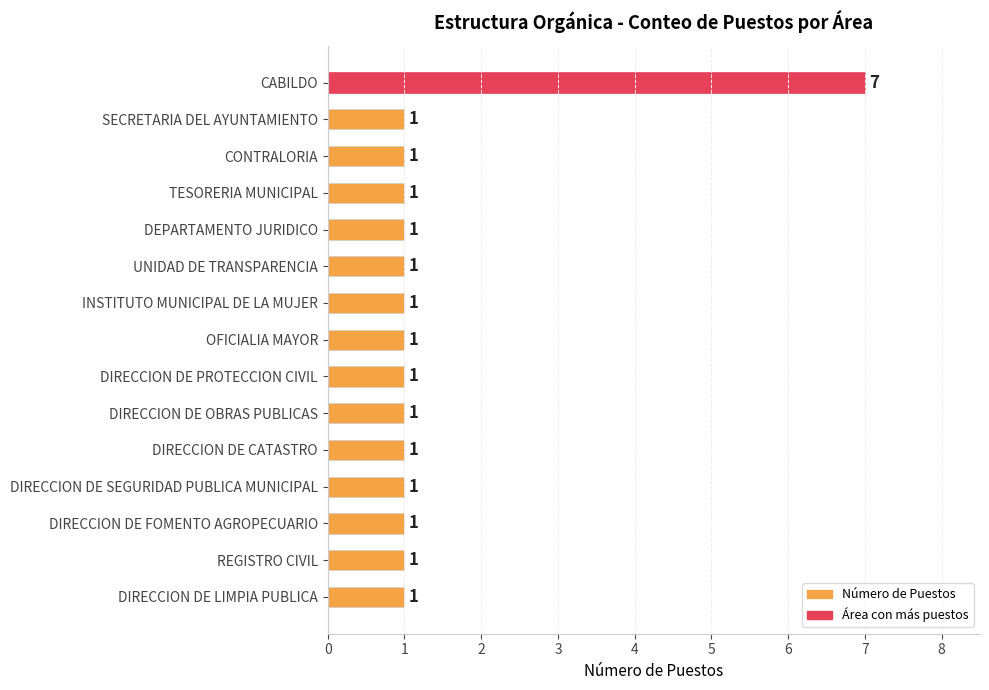

What is the sum of all values?

21